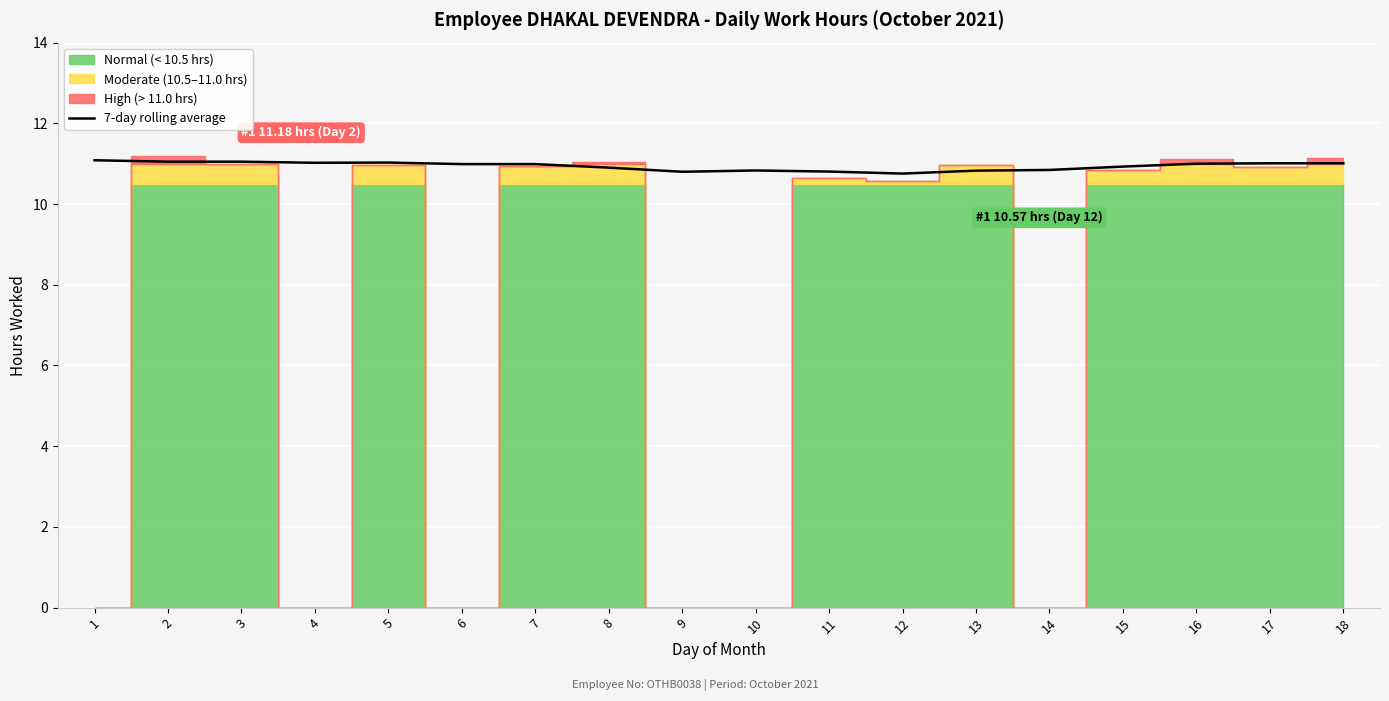

List the labels in order of value, largest first.

1, 2, 3, 5, 4, 17, 18, 16, 7, 6, 15, 8, 14, 10, 13, 11, 9, 12